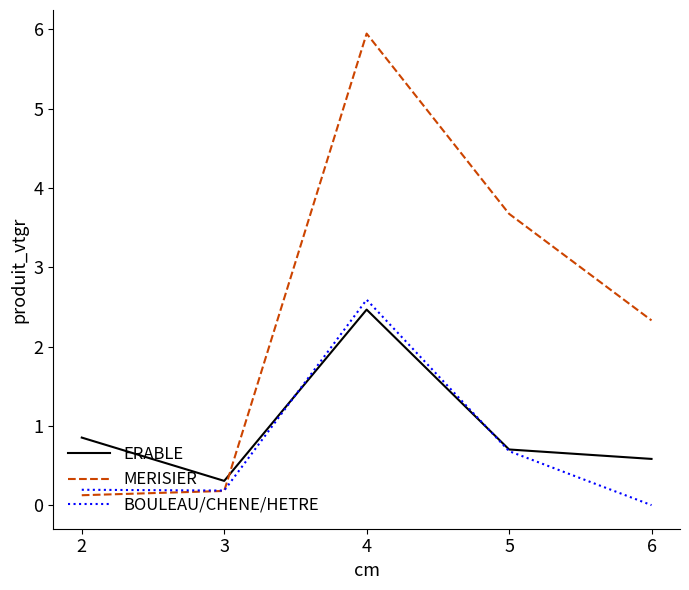

Rank the series by their maximum value, from lowest to highest.

ERABLE, BOULEAU/CHENE/HETRE, MERISIER